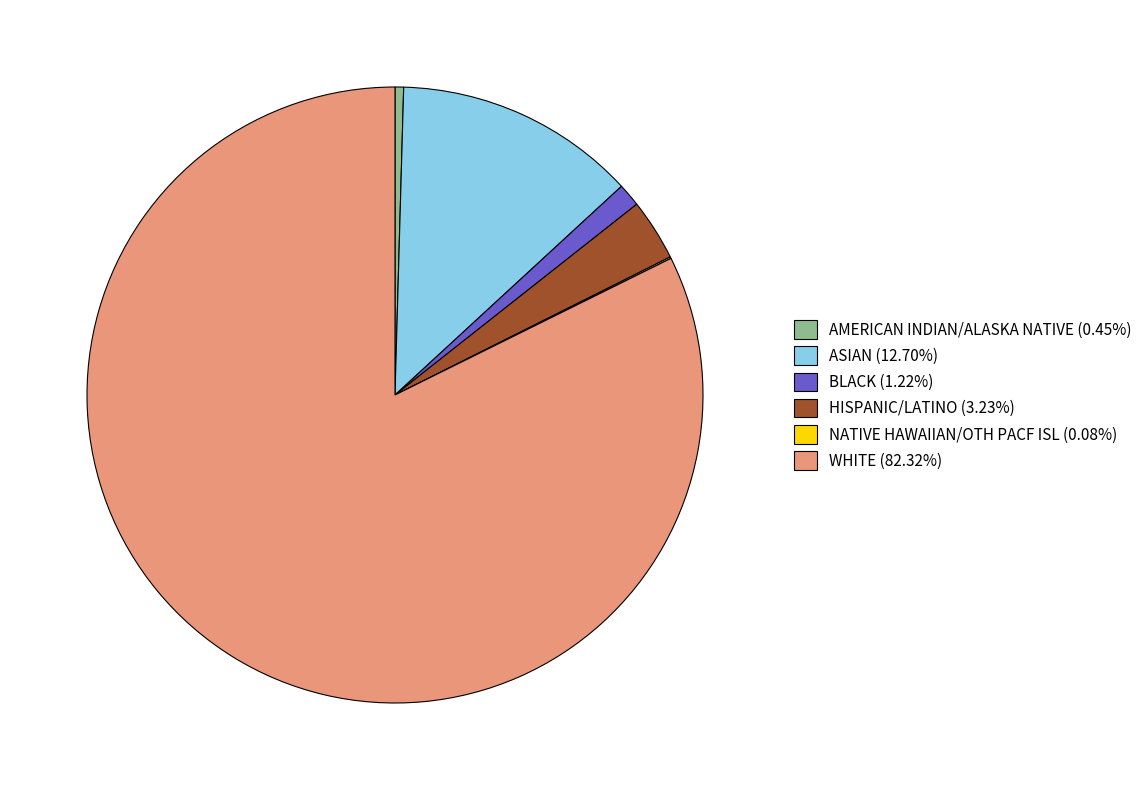

Do WHITE (82.32%) and ASIAN (12.70%) together represent more than half of the pie?

Yes